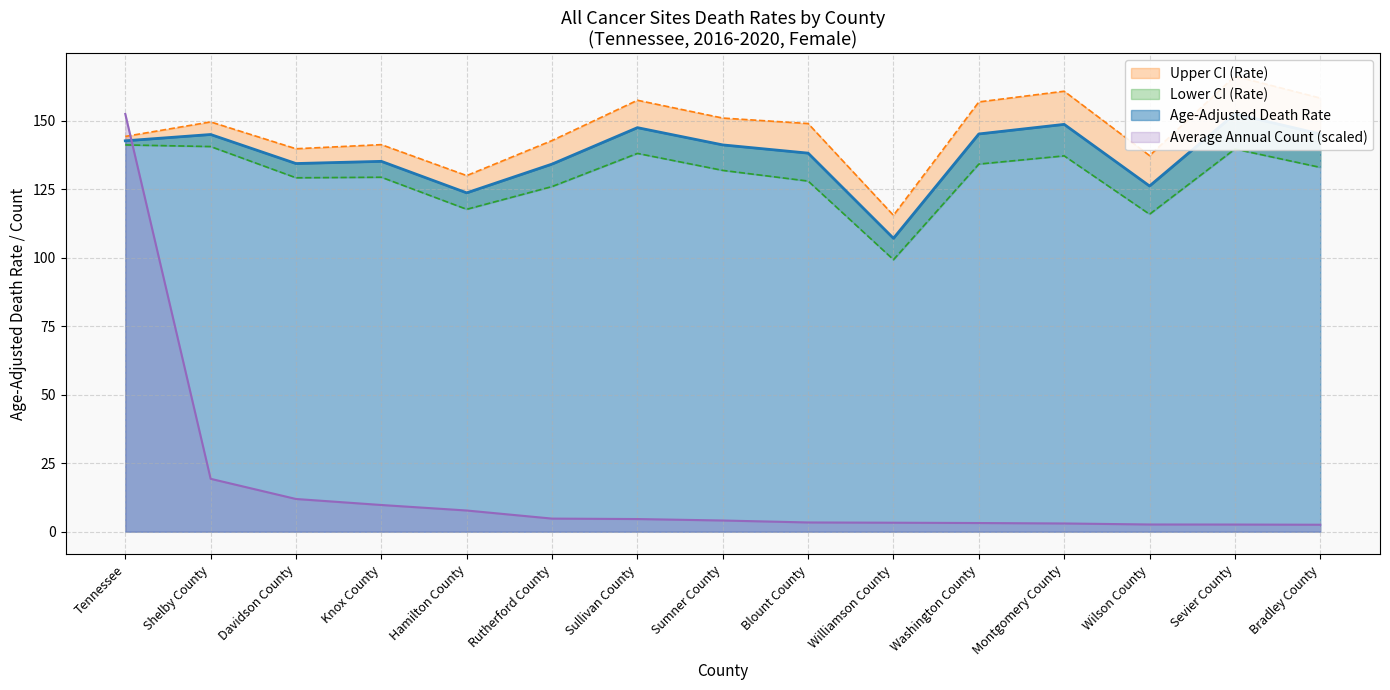

Which has a higher value, Blount County or Rutherford County?

Blount County